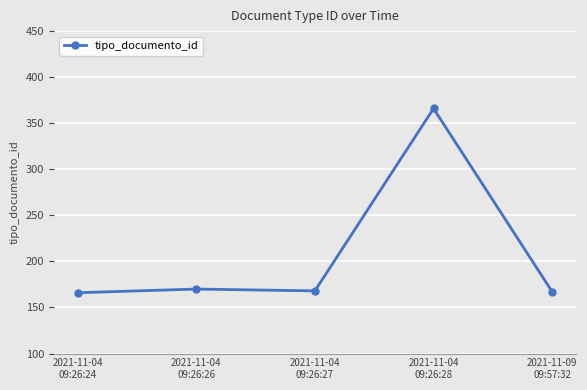

True or false: there are more than 0 points higher than both neighbors.

True